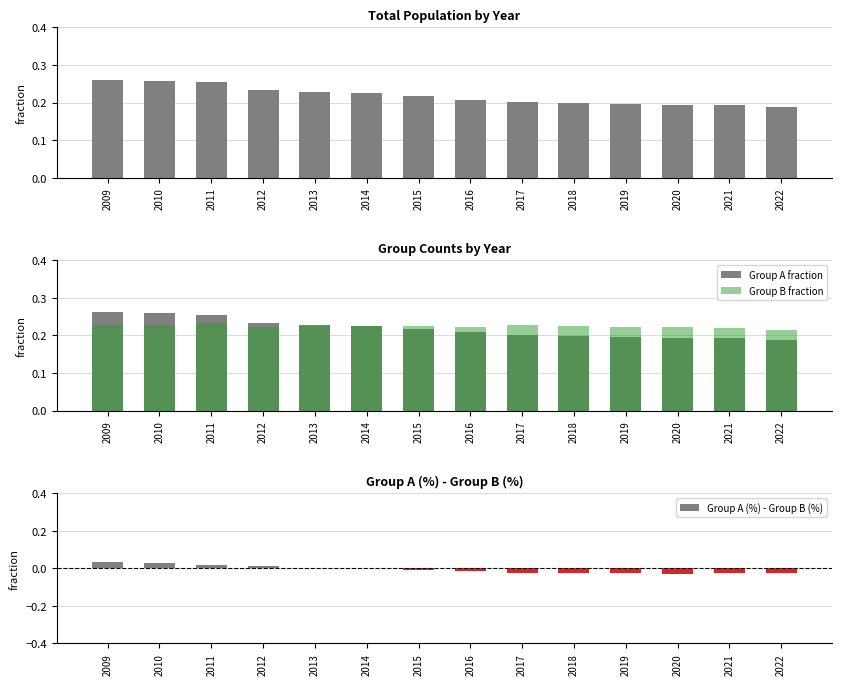

Reading right to left, transcribe all the data shown in this chart.

Group A fraction: 2022=0.2	2021=0.2	2020=0.2	2019=0.2	2018=0.2	2017=0.2	2016=0.2	2015=0.2	2014=0.2	2013=0.2	2012=0.2	2011=0.3	2010=0.3	2009=0.3
Group B fraction: 2022=0.2	2021=0.2	2020=0.2	2019=0.2	2018=0.2	2017=0.2	2016=0.2	2015=0.2	2014=0.2	2013=0.2	2012=0.2	2011=0.2	2010=0.2	2009=0.2
Group A (%) - Group B (%): 2022=-0.0	2021=-0.0	2020=-0.0	2019=-0.0	2018=-0.0	2017=-0.0	2016=-0.0	2015=-0.0	2014=0.0	2013=0.0	2012=0.0	2011=0.0	2010=0.0	2009=0.0